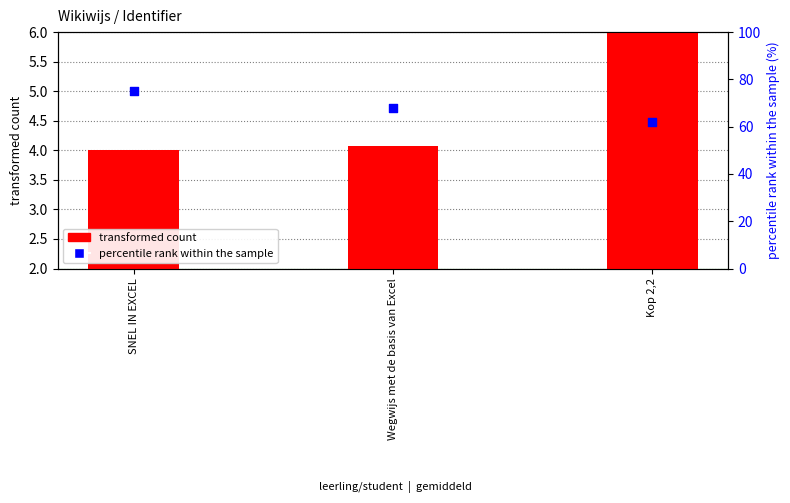

What are all the series names shown in the legend?

transformed count, percentile rank within the sample